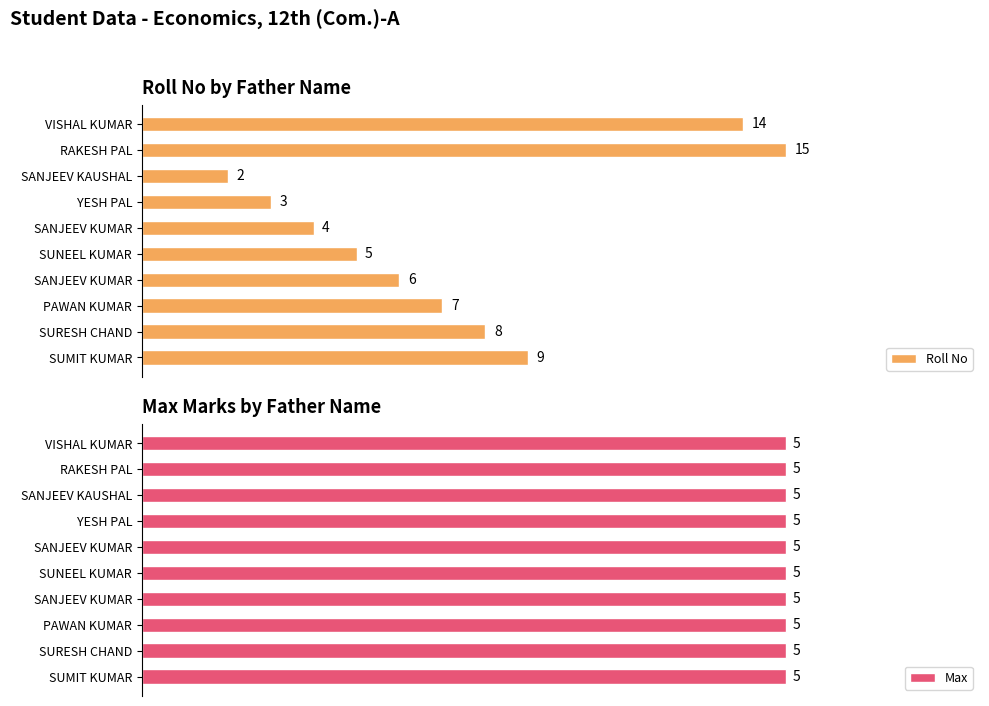

The value of Roll No at RAKESH PAL is 26.2. True or false?

False